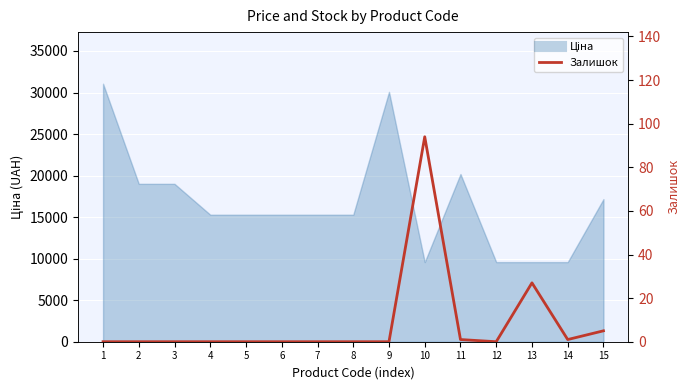

What is the sum of all values?

128